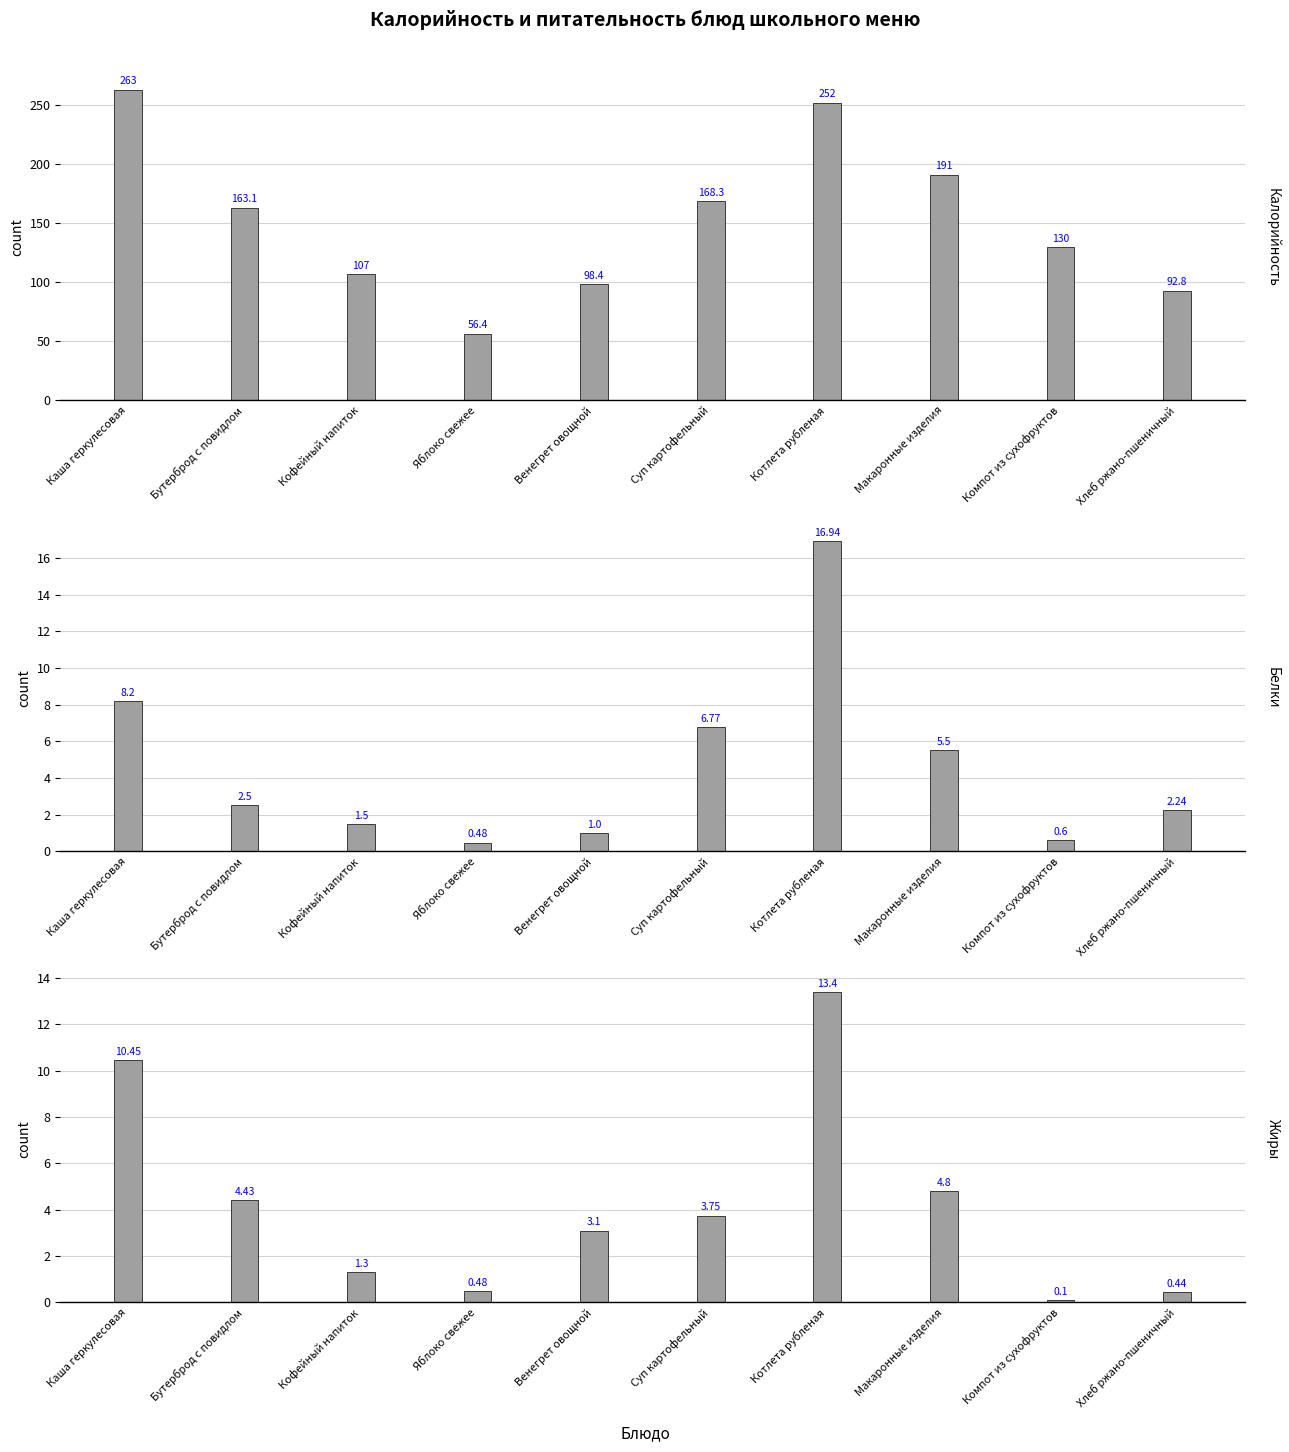

What position from the left is Яблоко свежее?

4